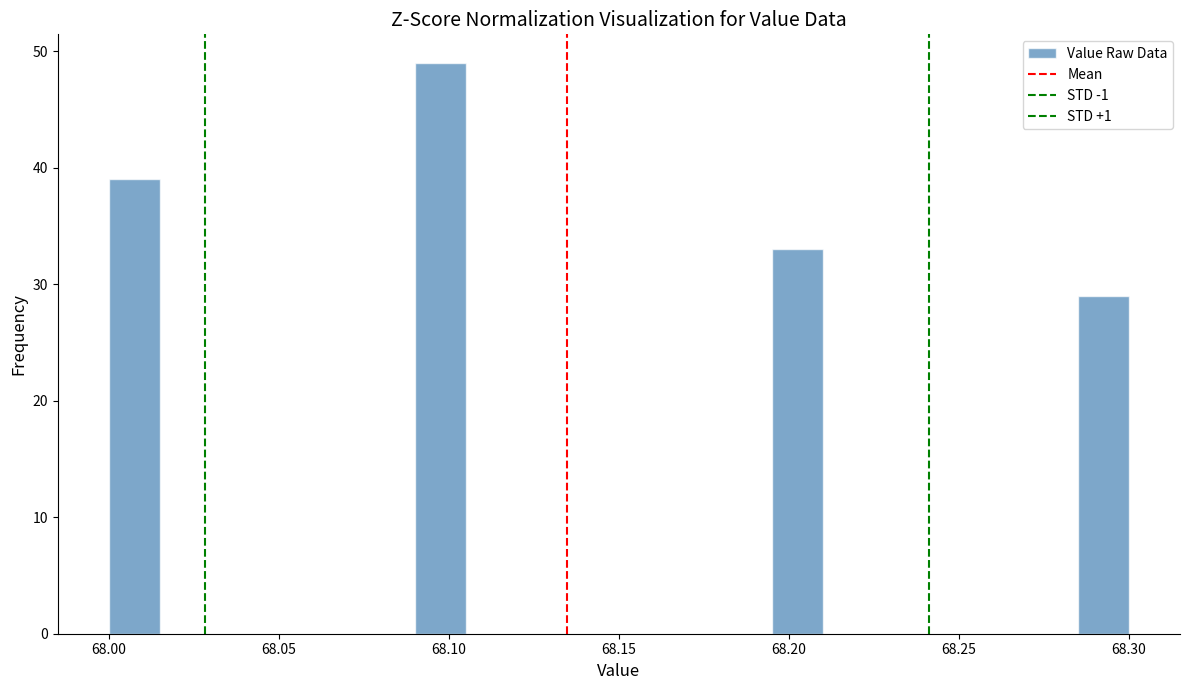

Read against the x-axis, roughly where is the centre of the tallest bar?

68.100